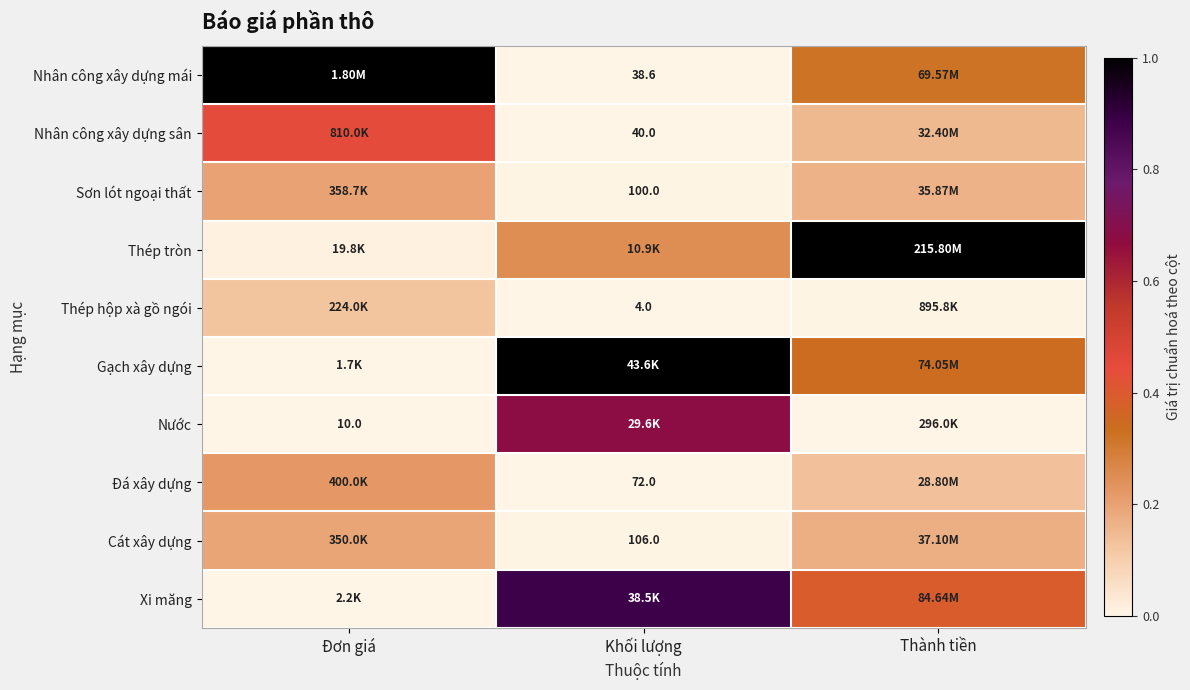

Count the number of categories in the chart.

3